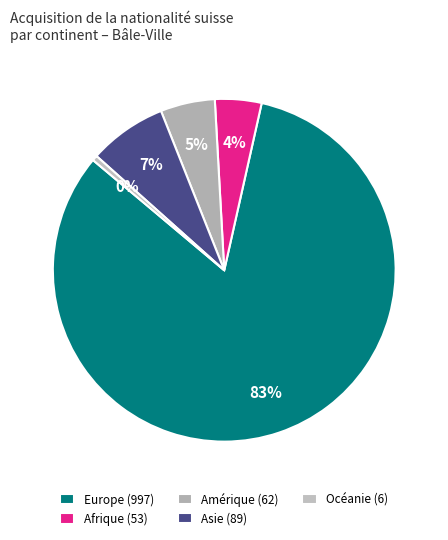

Which has a higher value, Afrique or Océanie?

Afrique